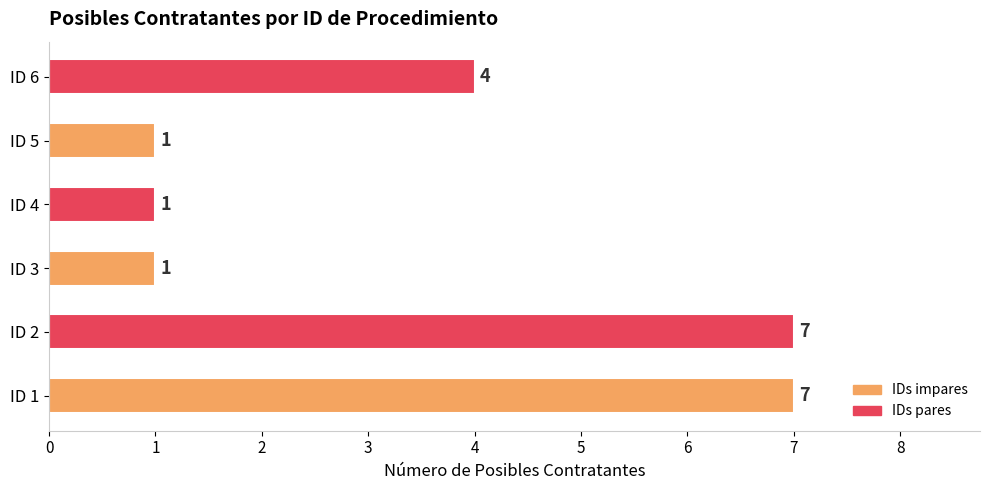

Count the values in the range 1 to 7.

6